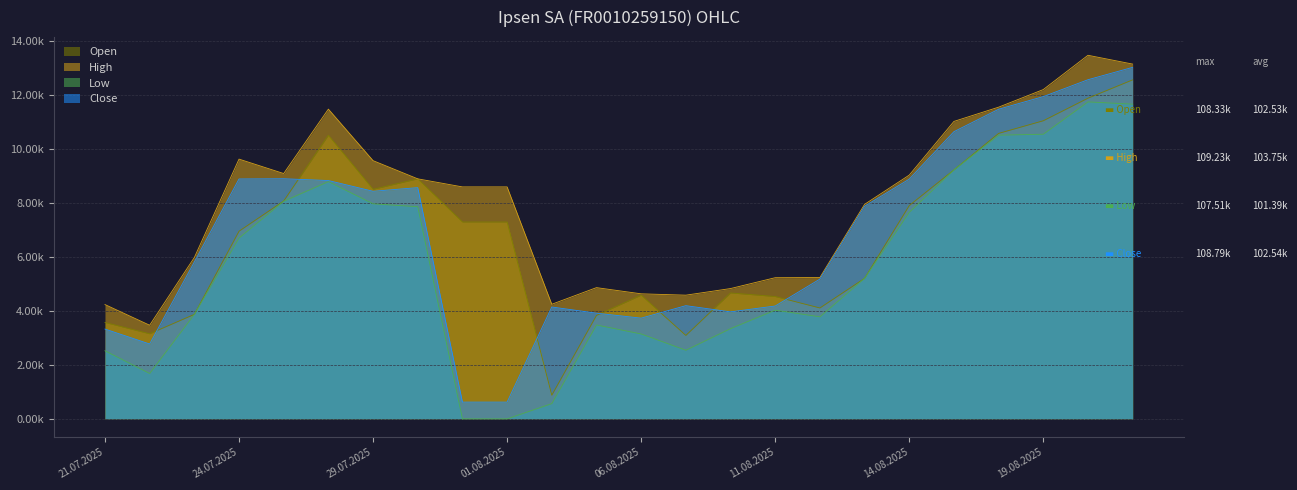

What is the difference between the maximum and second lowest values in the Low series?

11739